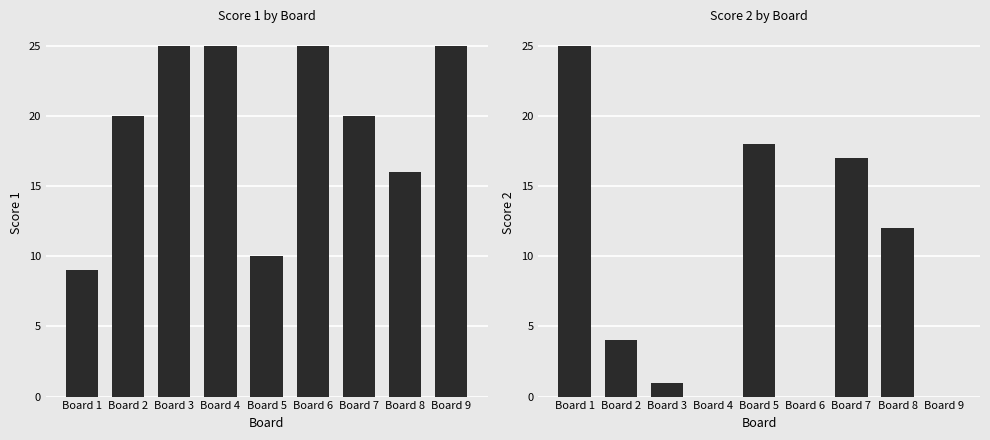

Between Board 1 and Board 4, which is larger?

Board 4